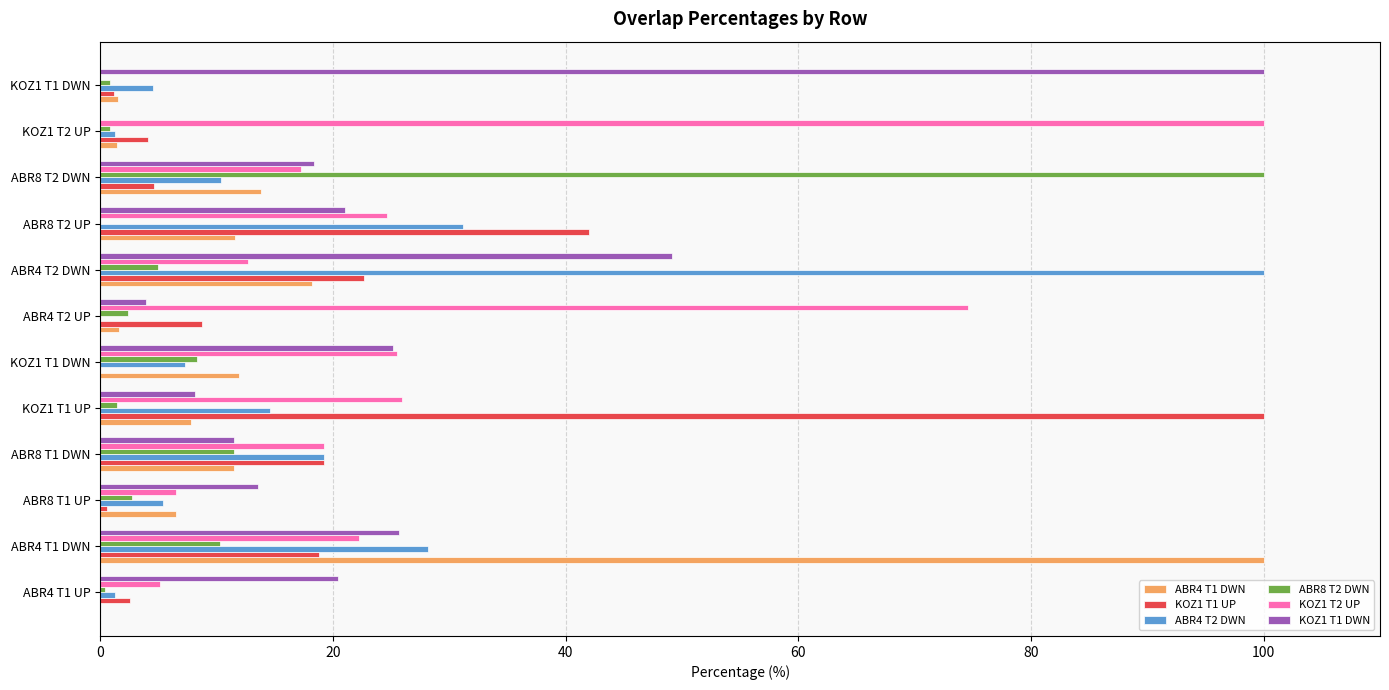

At which label is ABR4 T1 DWN closest to 50?

ABR4 T2 DWN